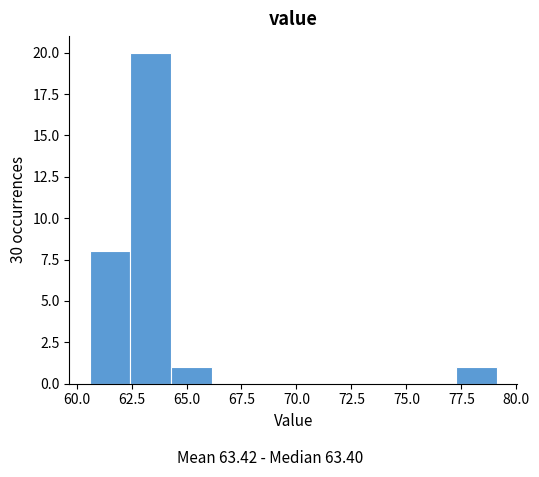

Around what value on the x-axis is the tallest bar? Give the approximate position of its centre, as read against the axis.

63.5